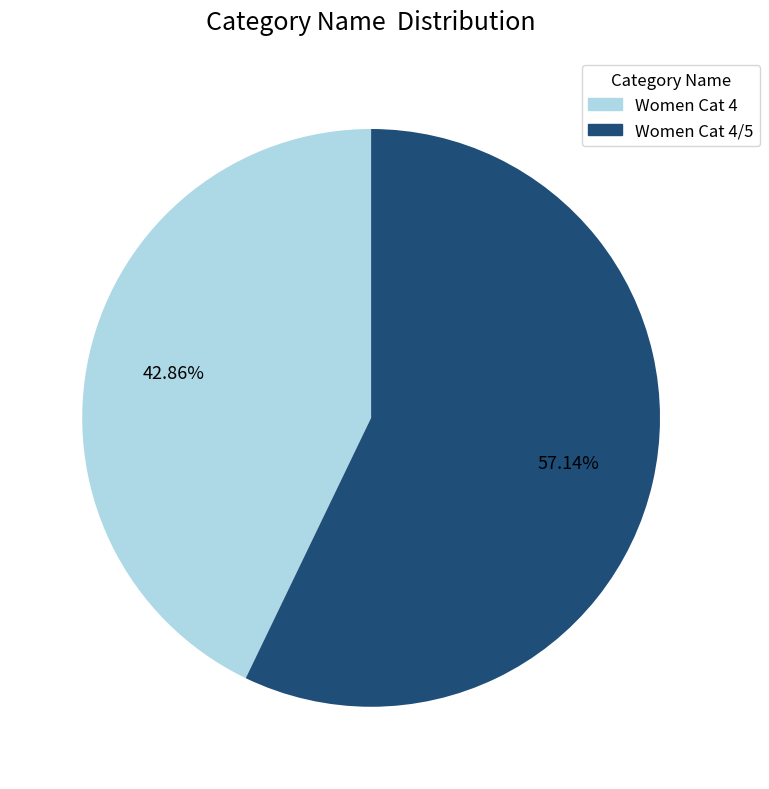

Count the number of slices in the pie.

2